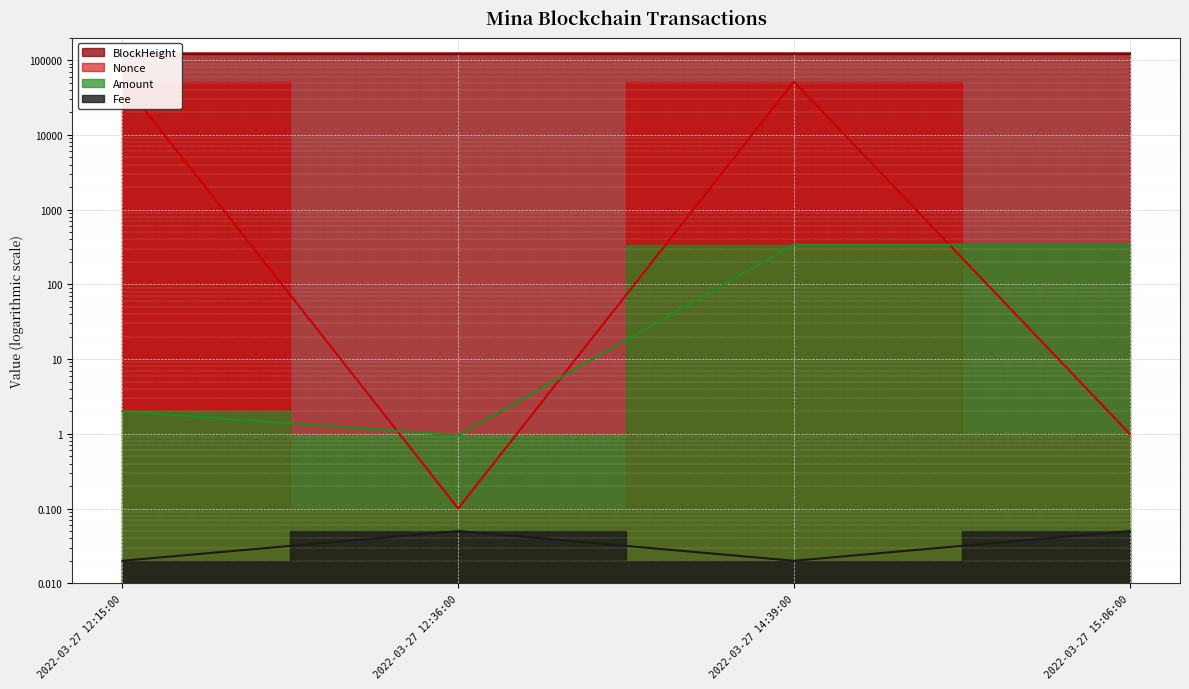

True or false: Amount and BlockHeight cross at least once.

False